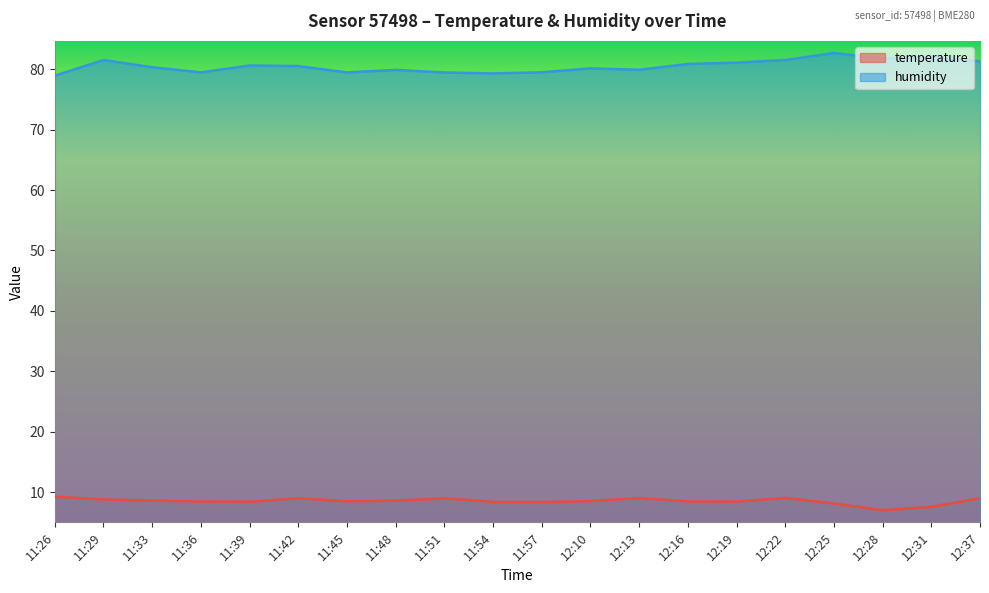

Which label corresponds to the smallest value in the chart?

12:28